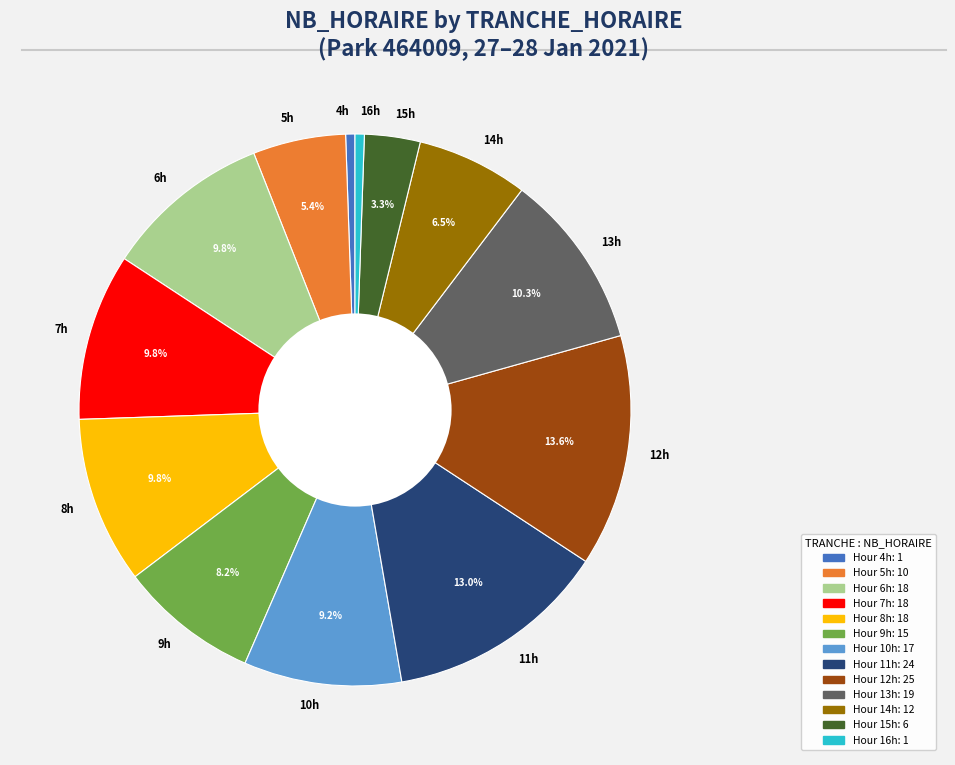

To the nearest percent, what is the difference between the largest and smallest slice percentages?

13%